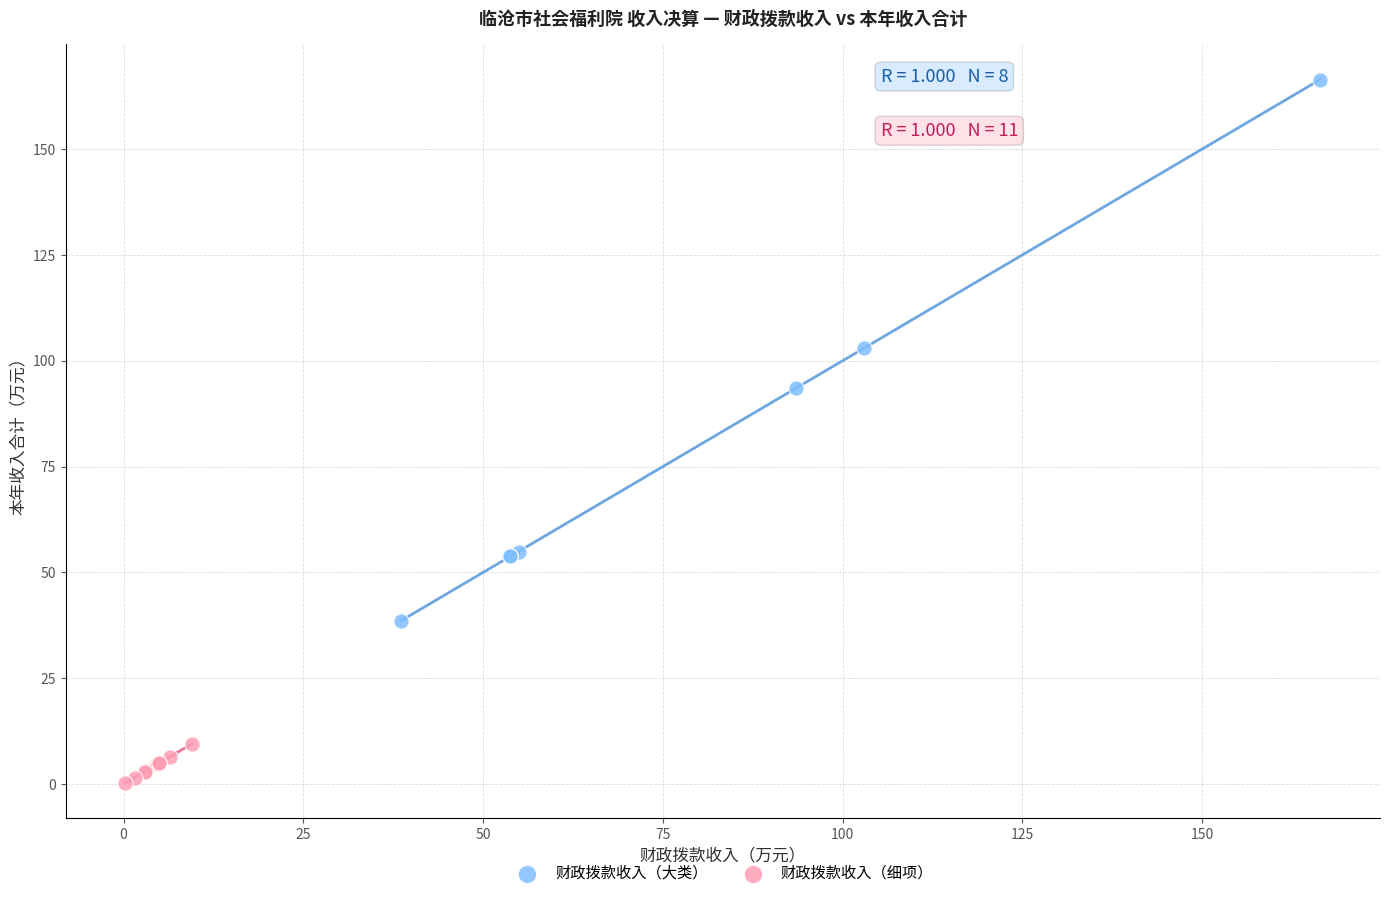

Which series has the largest Y range (max minus min)?

财政拨款收入（大类）